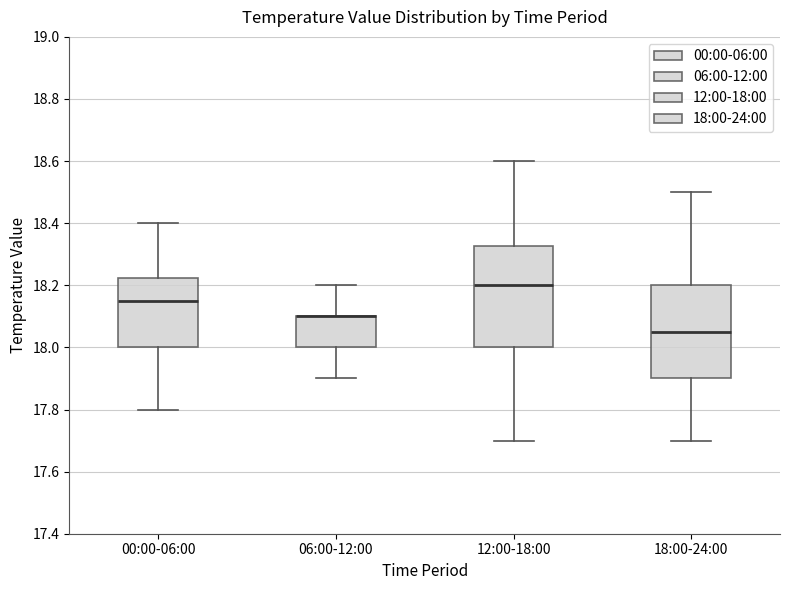

Which box is the tallest, from its lower edge to its upper edge?

12:00-18:00